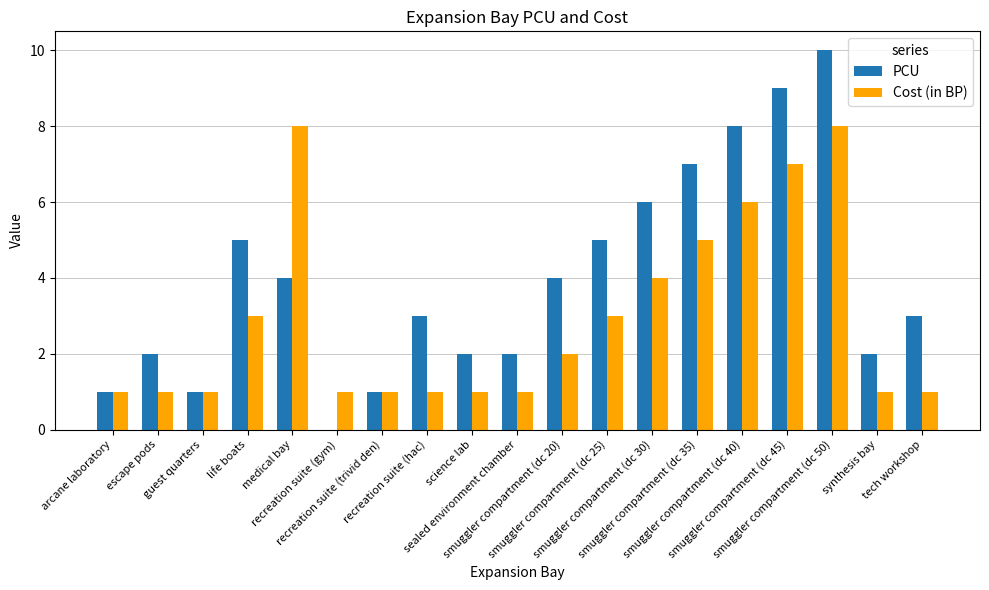

The value of PCU at arcane laboratory is 1. True or false?

True